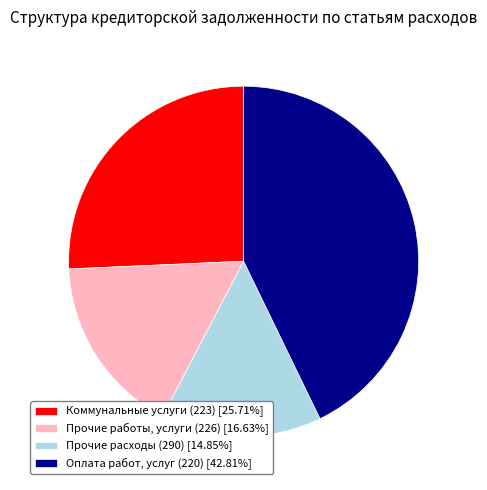

What is the smallest slice in the pie chart?

Прочие расходы (290)